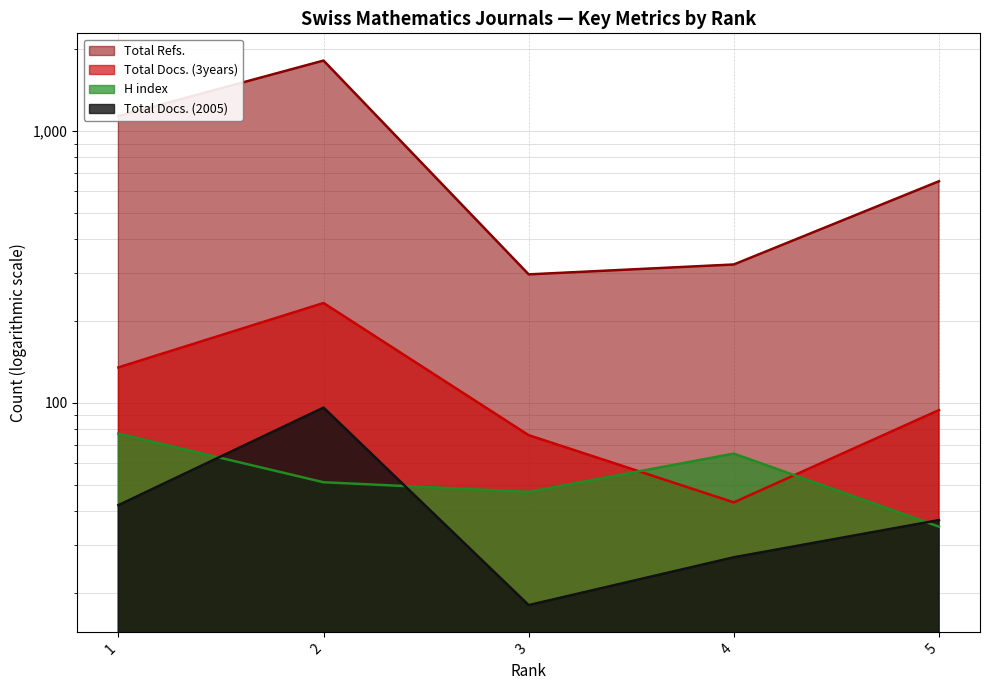

Reading right to left, extract all data points from this chart.

H index: 5=35	4=65	3=47	2=51	1=77
Total Docs. (2005): 5=37	4=27	3=18	2=96	1=42
Total Docs. (3years): 5=94	4=43	3=76	2=233	1=135
Total Refs.: 5=654	4=323	3=297	2=1819	1=1136